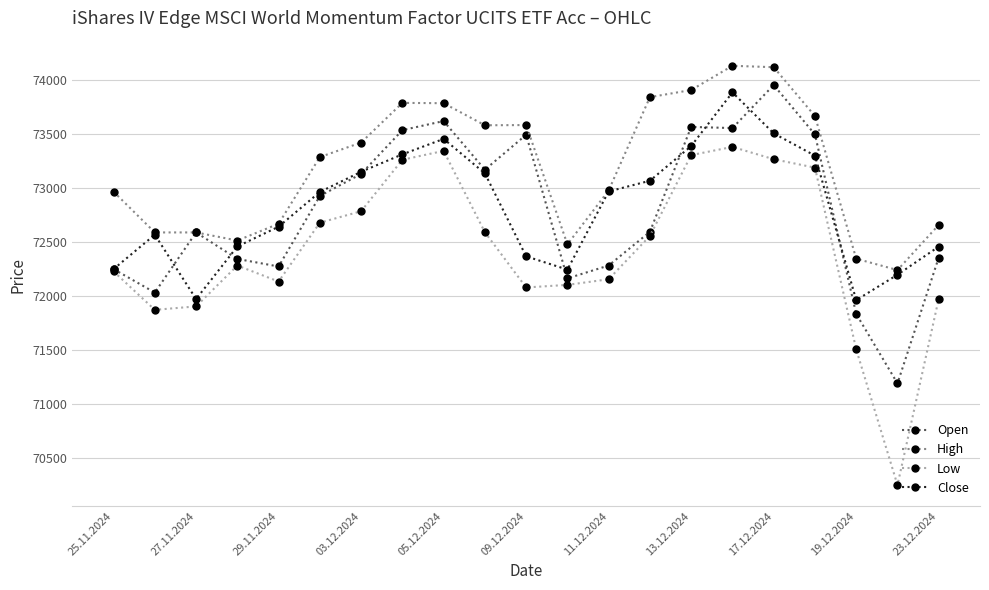

True or false: High and Low intersect in this chart.

False